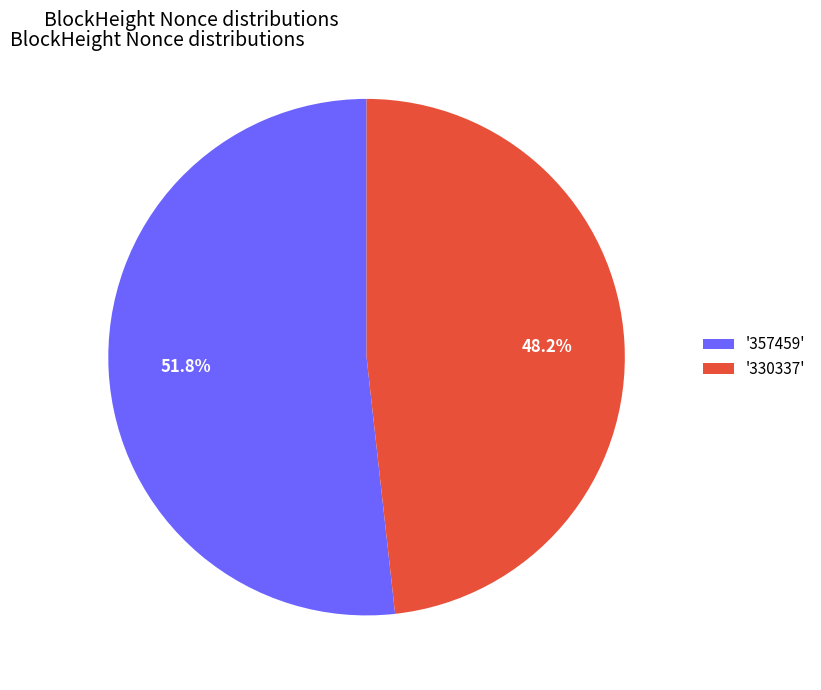

Which slice is the largest?

'357459'